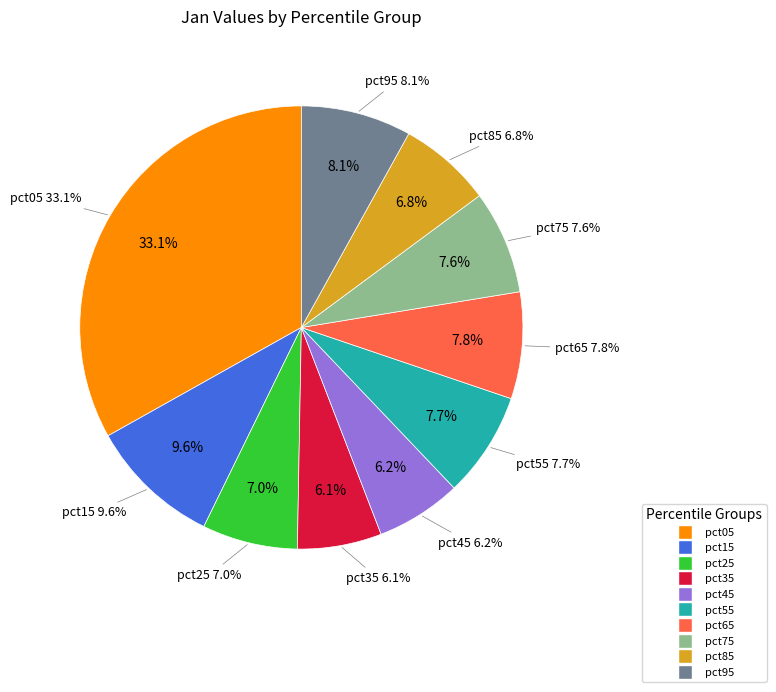

To the nearest percent, what is the difference between the pct05 and pct25 slice percentages?

26%